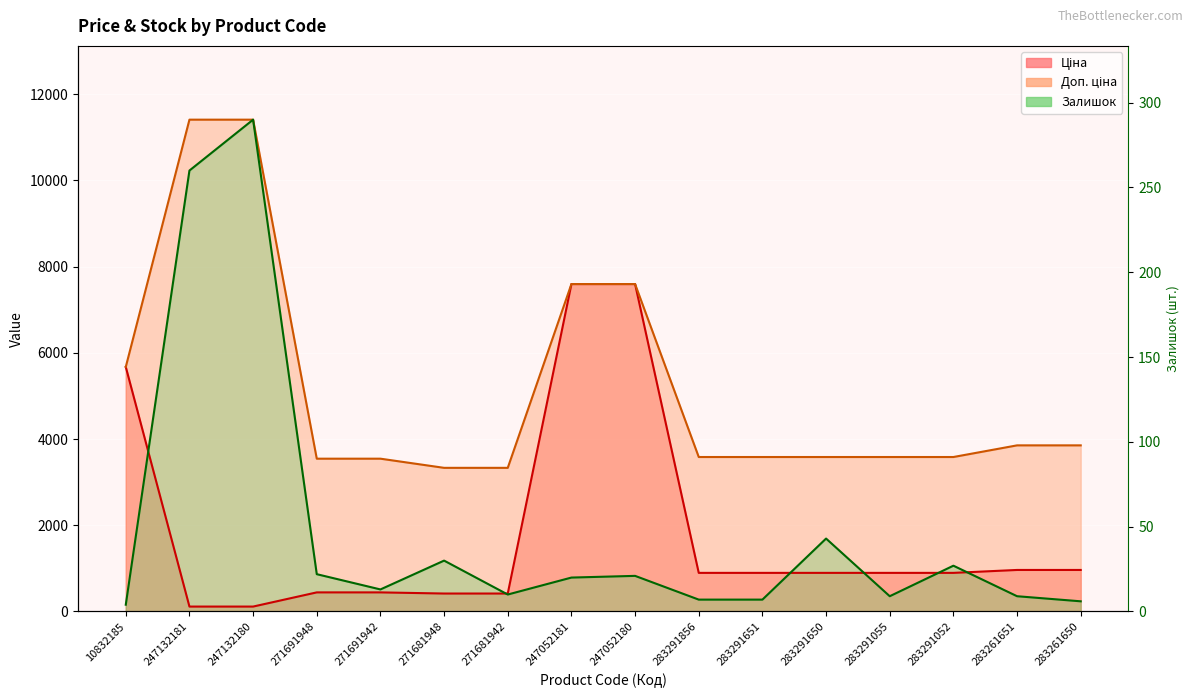

Rank the series by their maximum value, from highest to lowest.

Доп. ціна, Залишок, Ціна